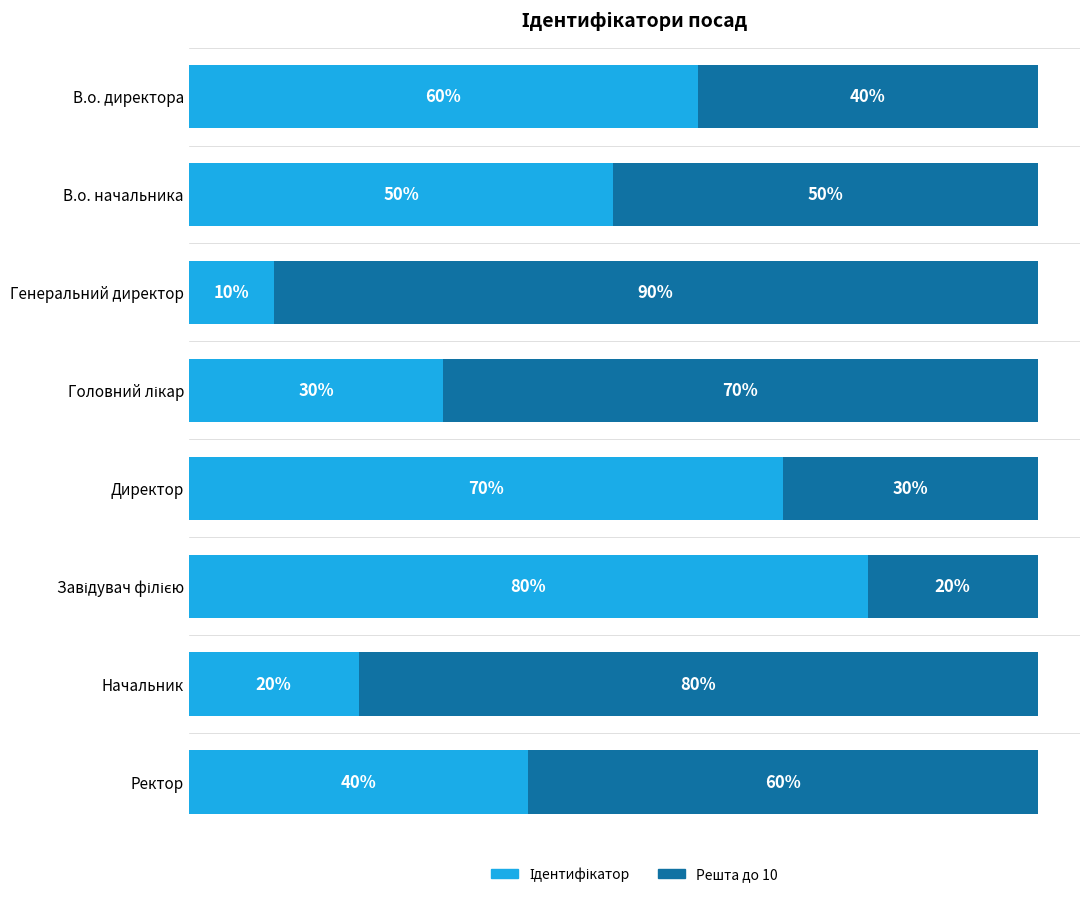

Where is the data nearest to the value 4?

Ректор